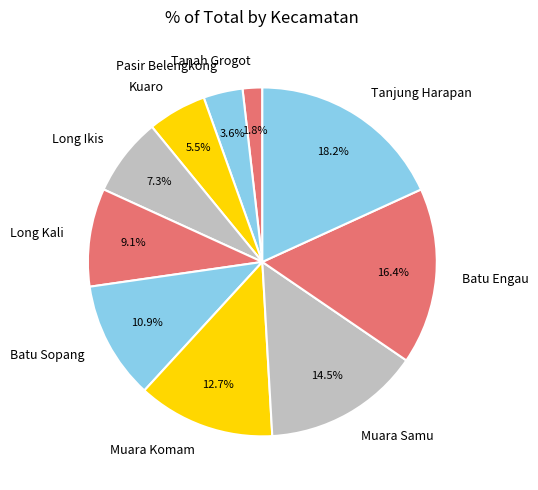

True or false: Muara Samu accounts for 1% of the total.

False